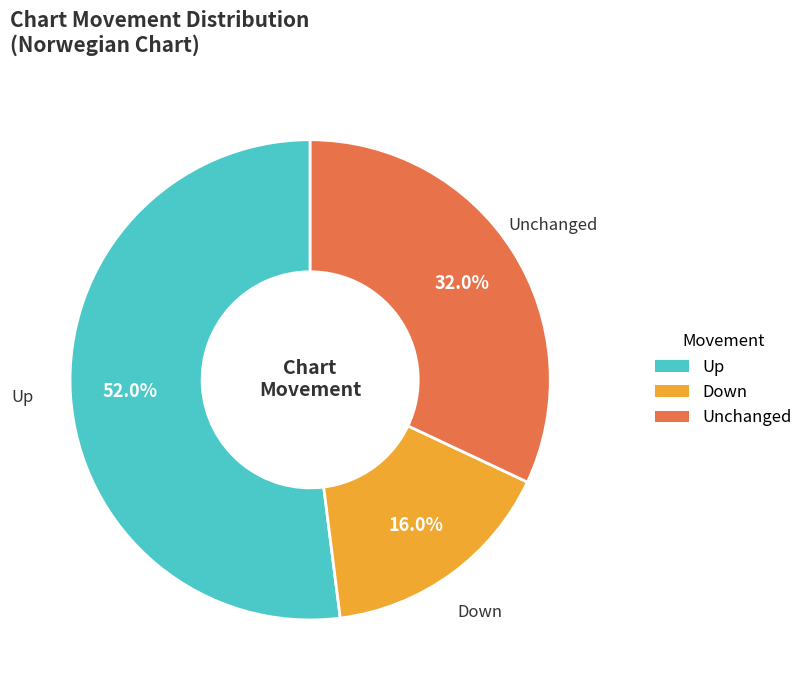

How much of the chart is everything except Down?

84.0%